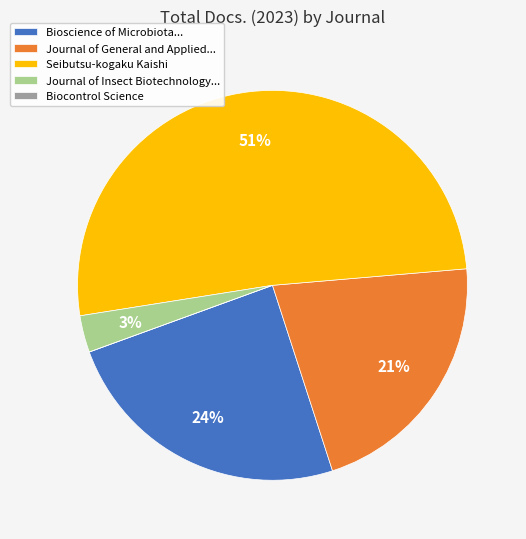

Is there a majority slice in this chart?

Yes